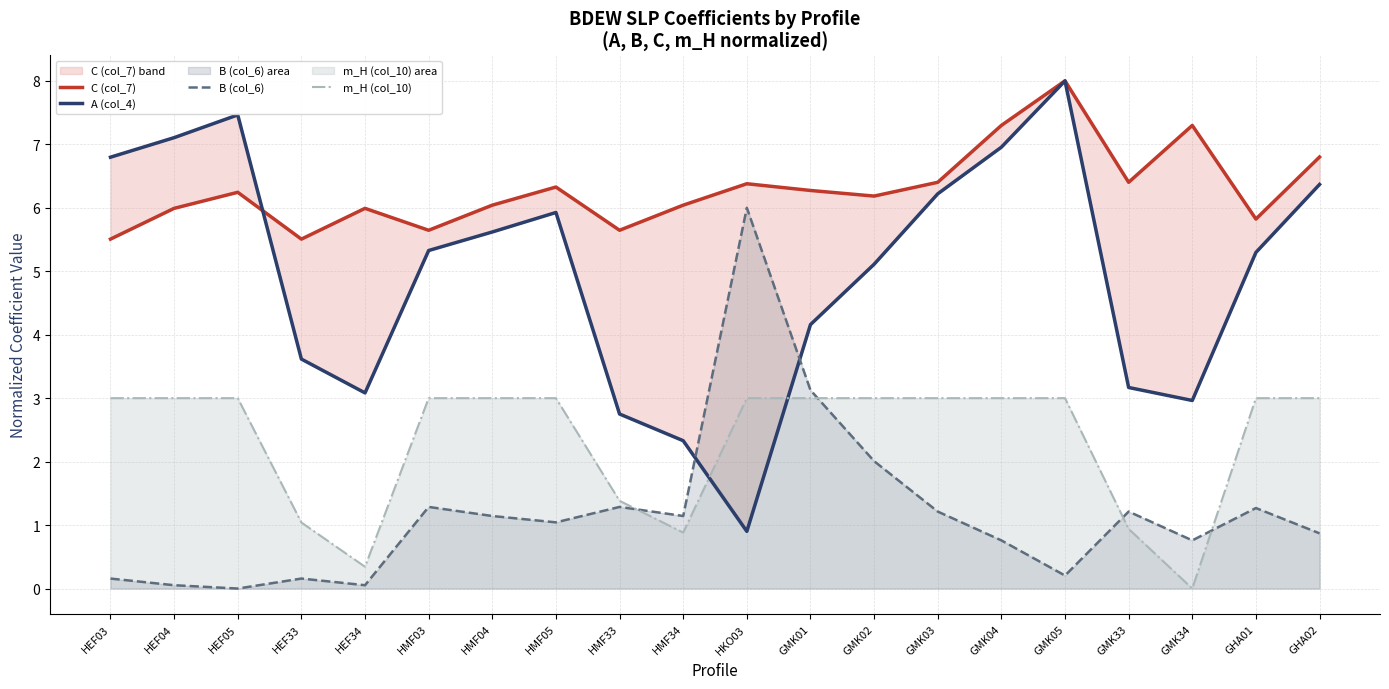

Rank the series at GMK03 from highest to lowest value.

C (col_7), A (col_4), m_H (col_10), B (col_6)